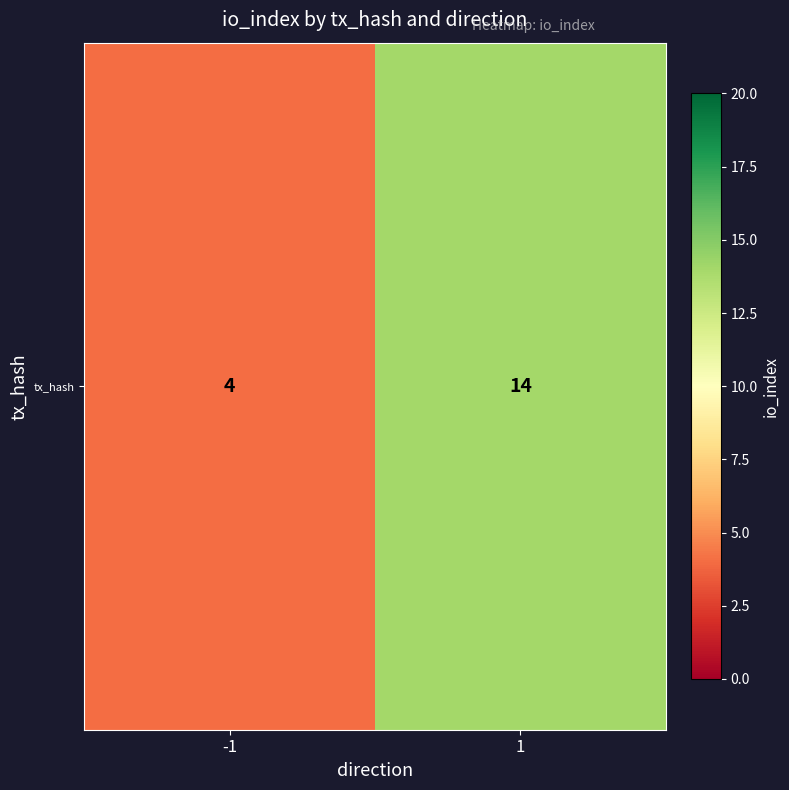

What is the sum of all values?

18